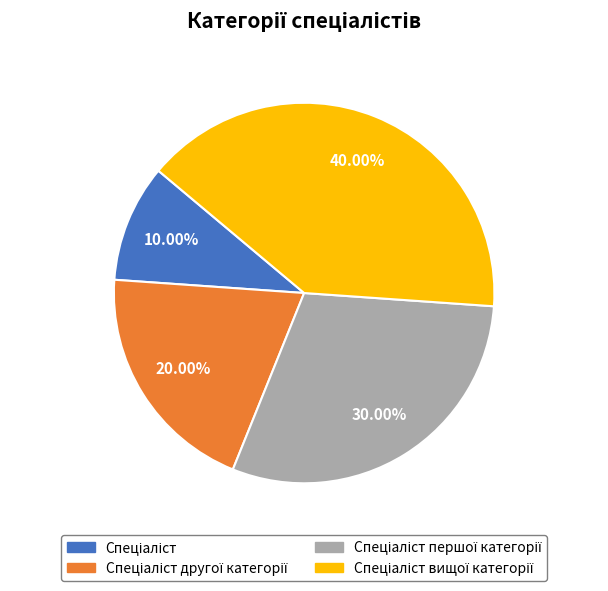

Is there any slice that represents more than half of the pie?

No